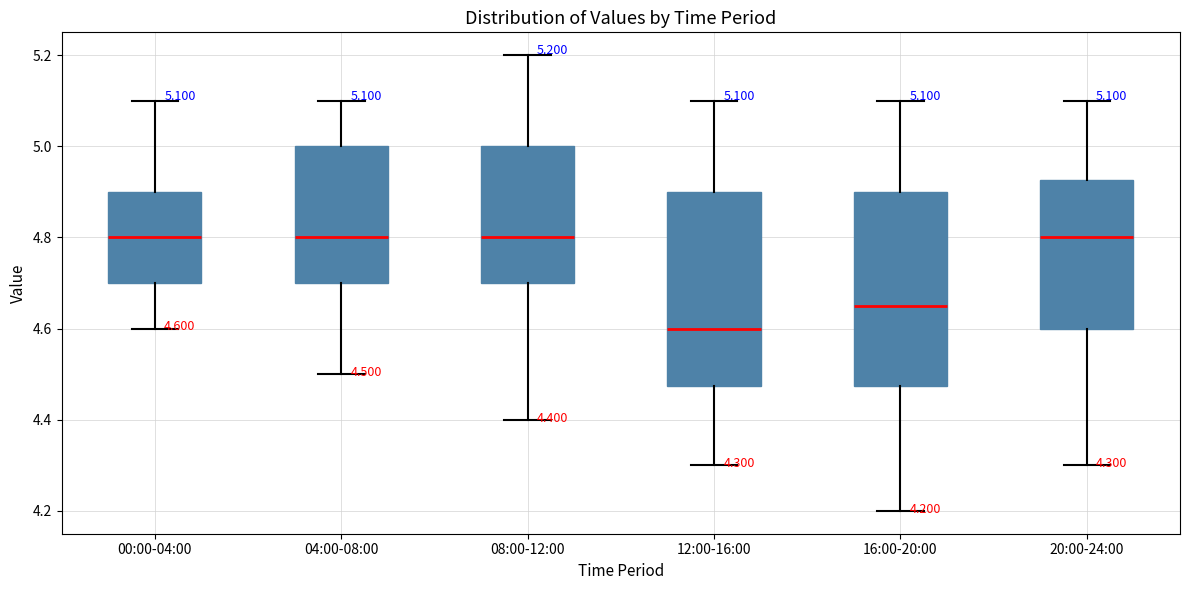

Which box's median line is the lowest?

12:00-16:00